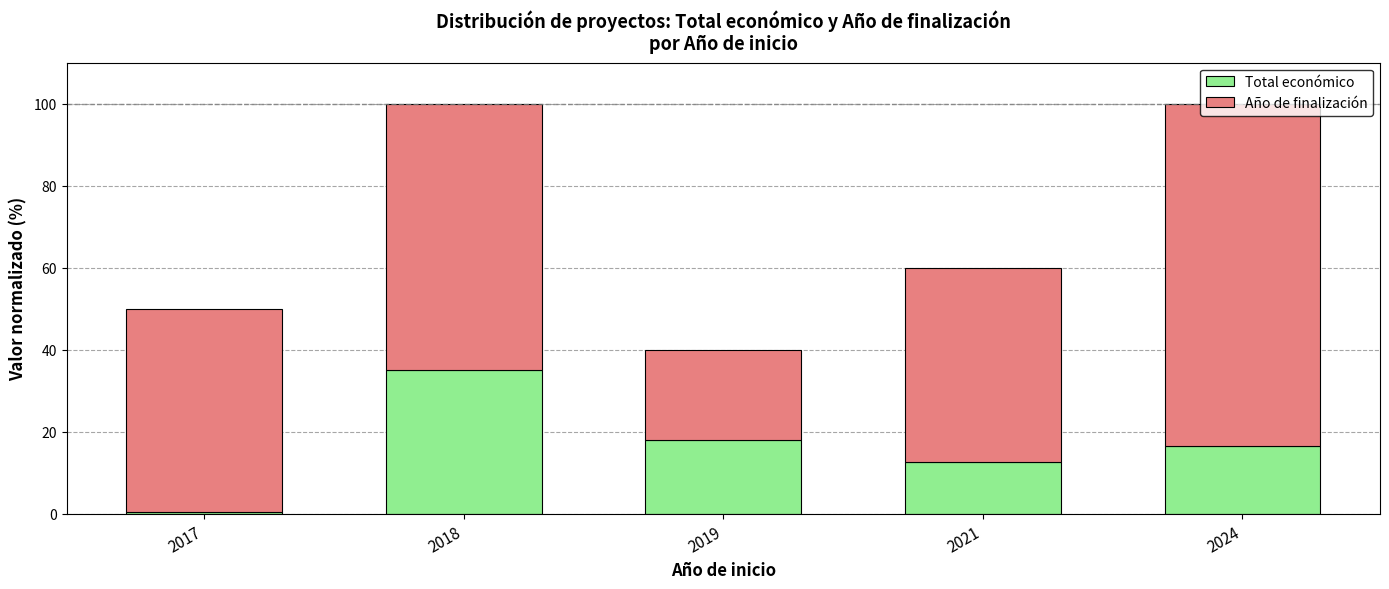

Which category has the highest value in the Total económico series?

2018